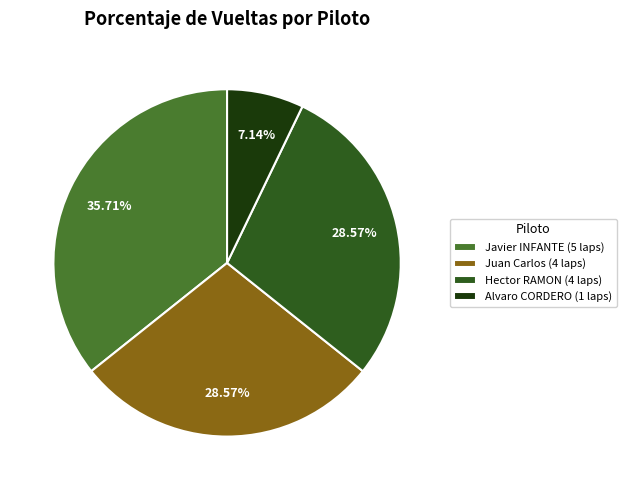

How many segments does this pie chart have?

4